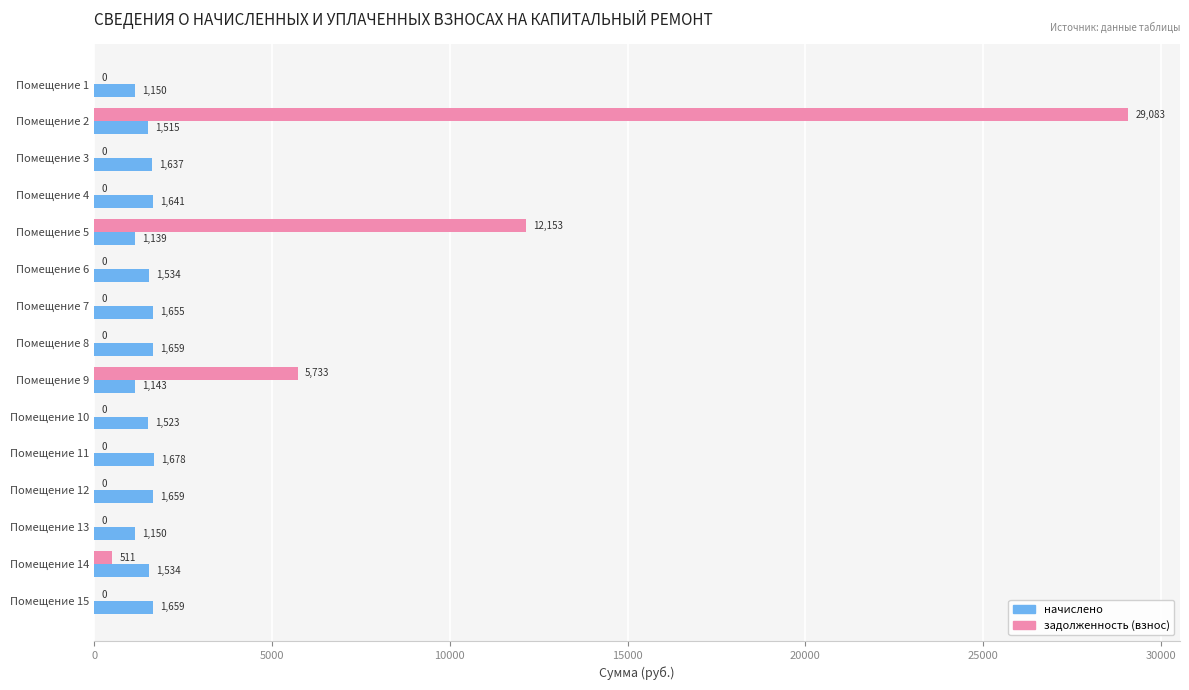

Which series has the largest total across all categories?

задолженность (взнос)